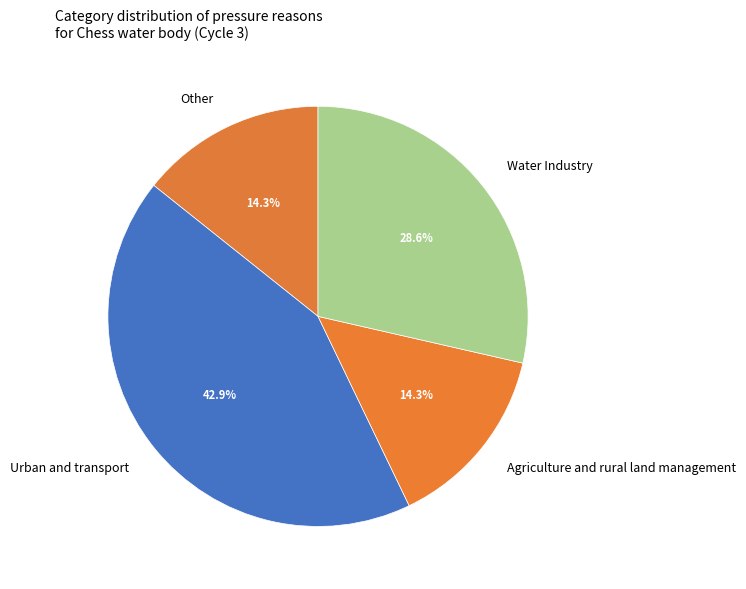

Do Urban and transport and Other together represent more than half of the pie?

Yes